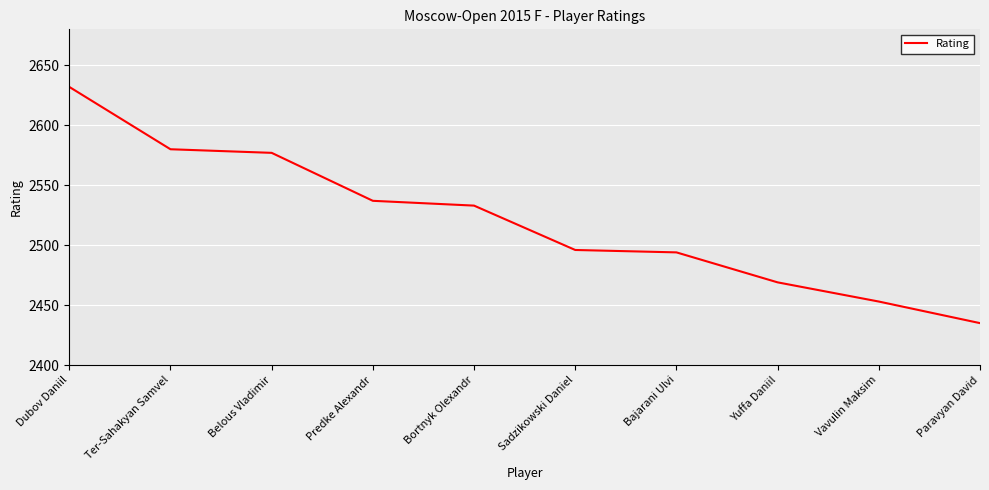

What position from the left is Vavulin Maksim?

9